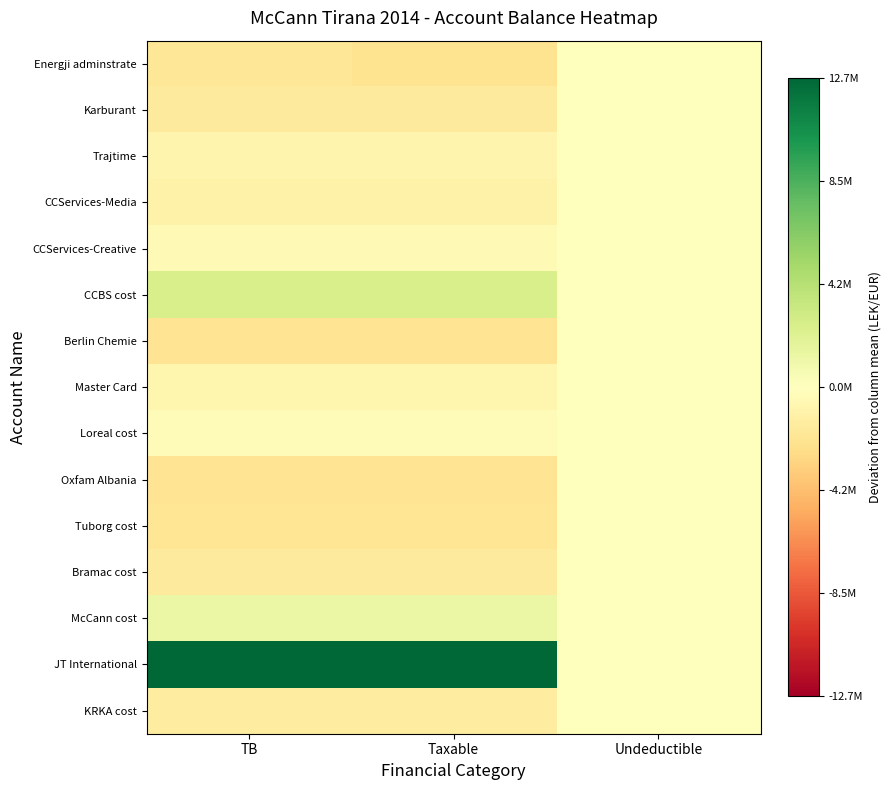

Which series has the widest spread of values?

JT International